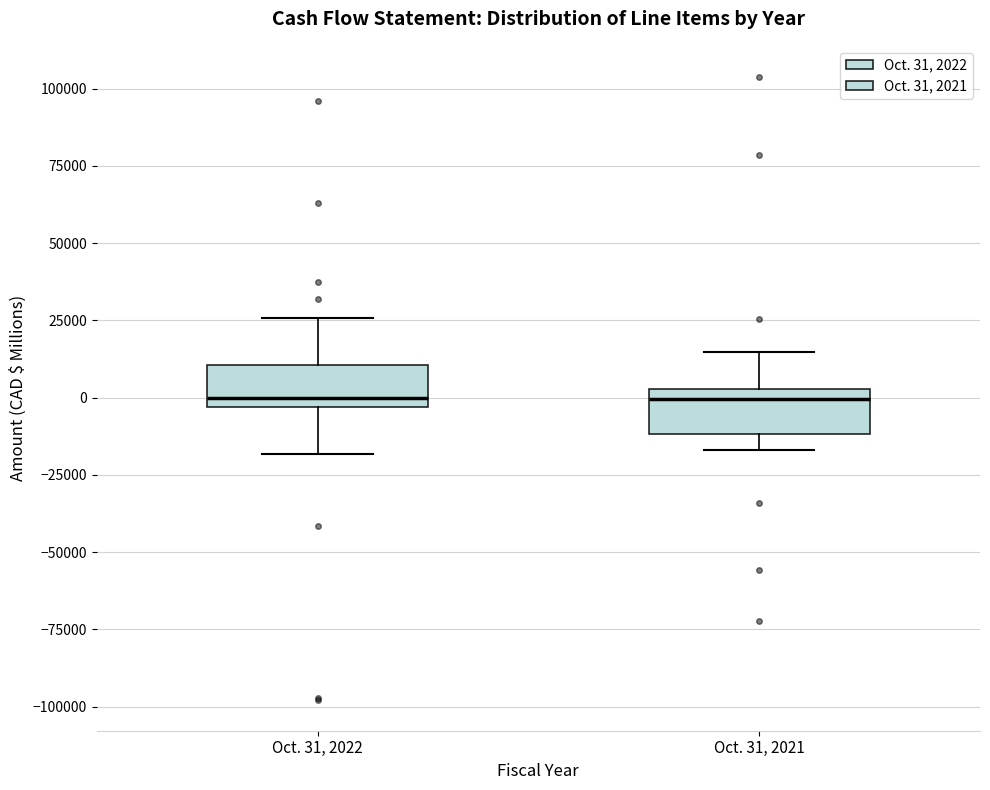

Reading left to right, read every box against the y-axis: the position of its median line, the range the box covers, and the ends of its whiskers. The values are not printed on the chart, so give them approximately, as read against the axis.

Oct. 31, 2022: median 0, box -5000 to 10000, whiskers -20000 to 25000
Oct. 31, 2021: median 0, box -10000 to 5000, whiskers -15000 to 15000